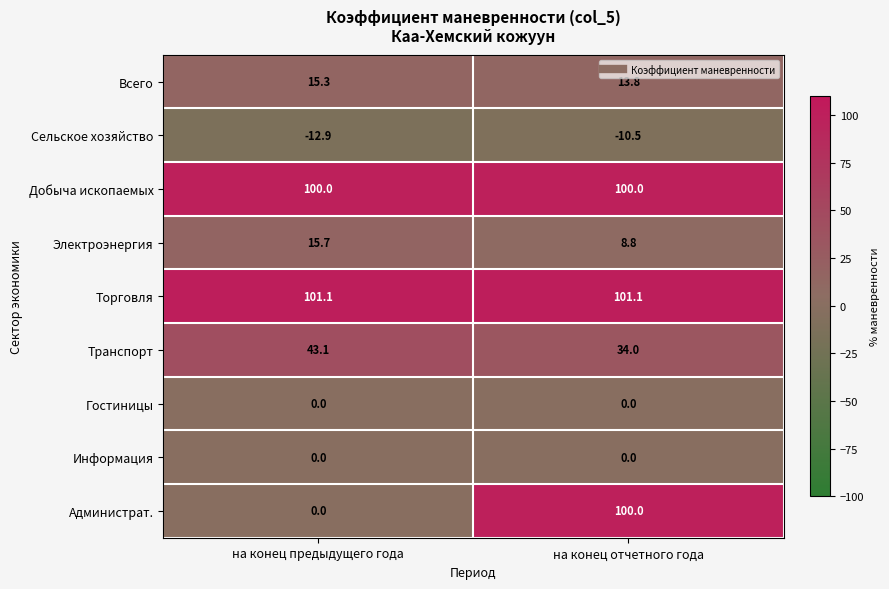

What is the maximum value shown in the chart?

101.1